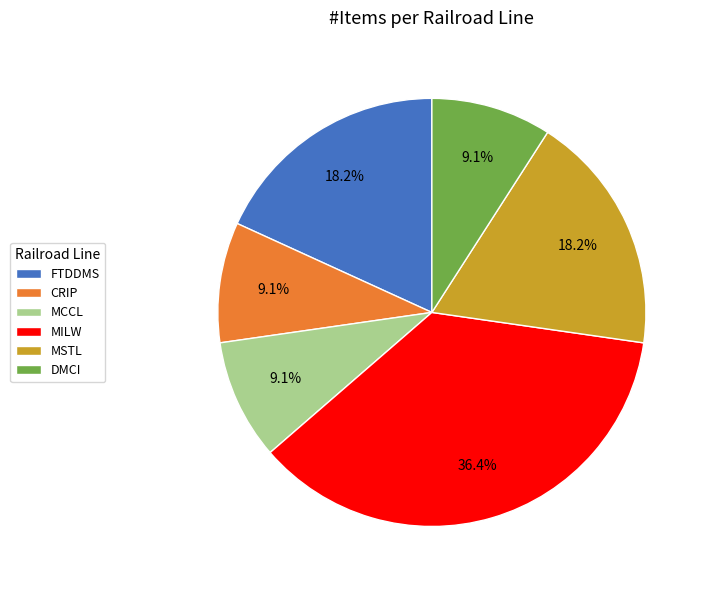

Does any single category account for the majority?

No